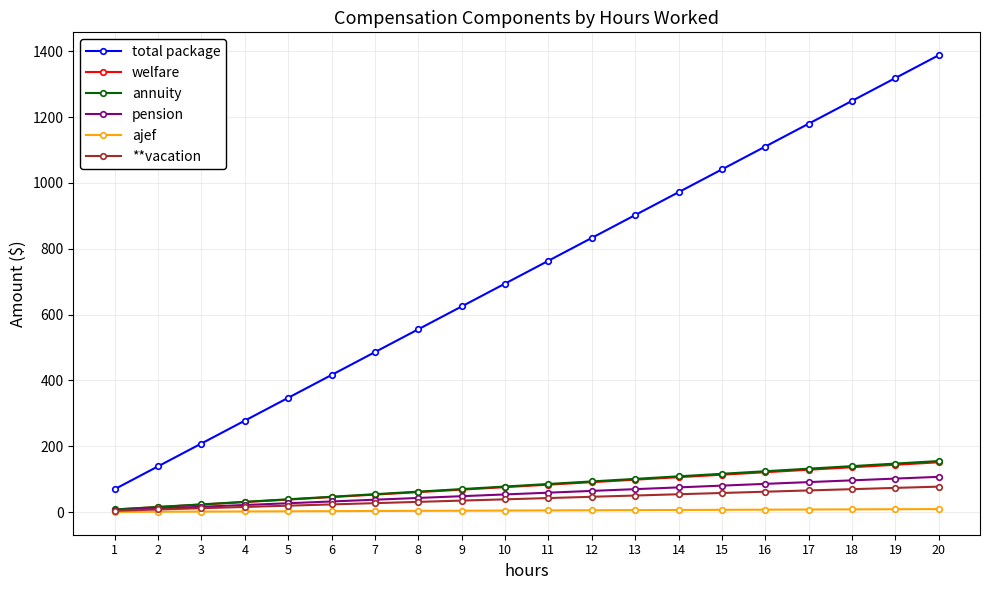

What value does the pension series have at 2?

10.7